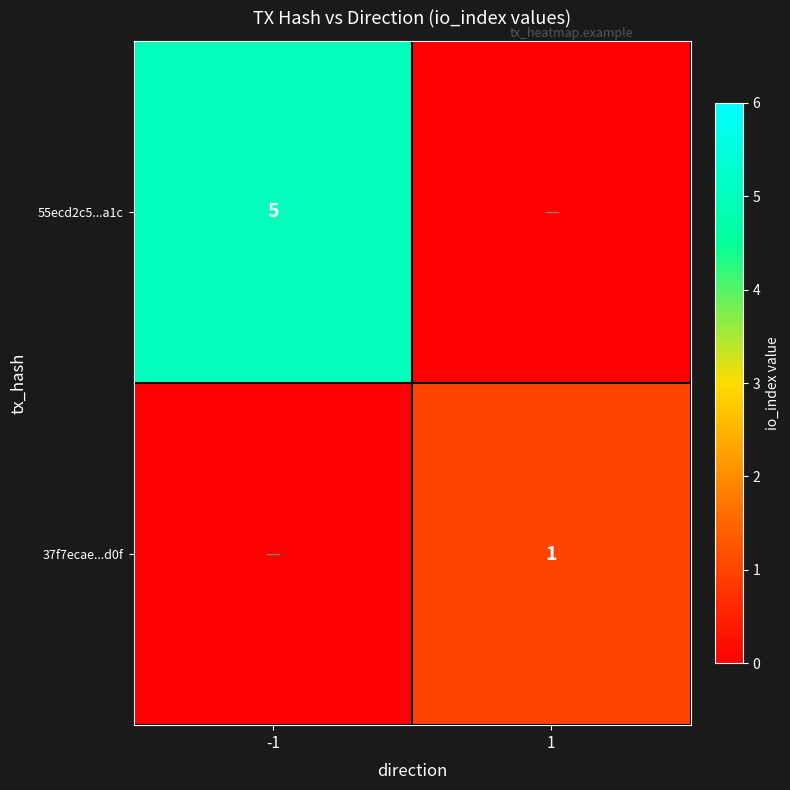

The 37f7ecae...d0f series shows 1 at 1. True or false?

True